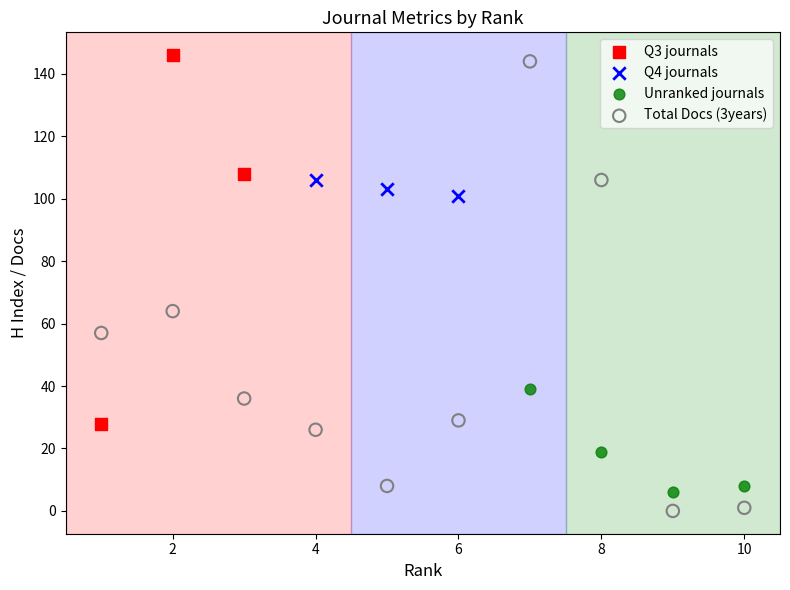

Which series has the widest spread of Y values?

Total Docs (3years)